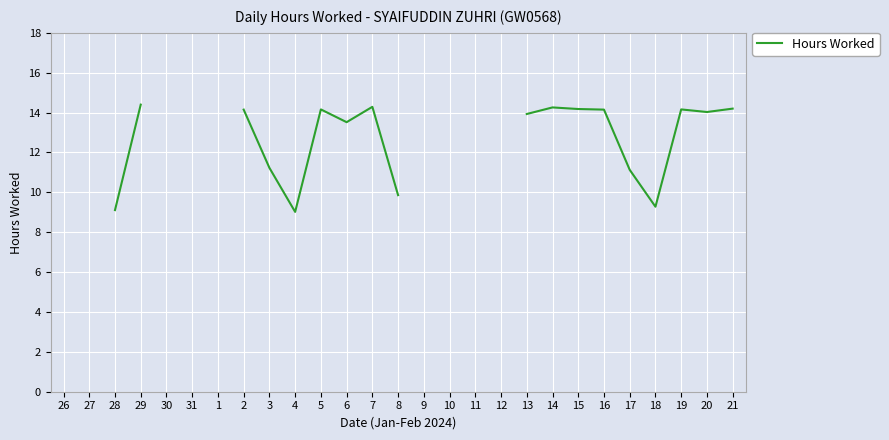

What is the minimum value shown in the chart?

9.0